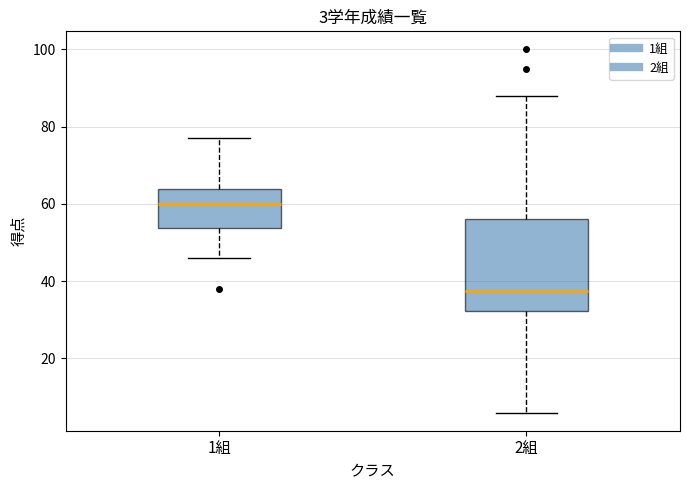

Which box is the tallest, from its lower edge to its upper edge?

2組